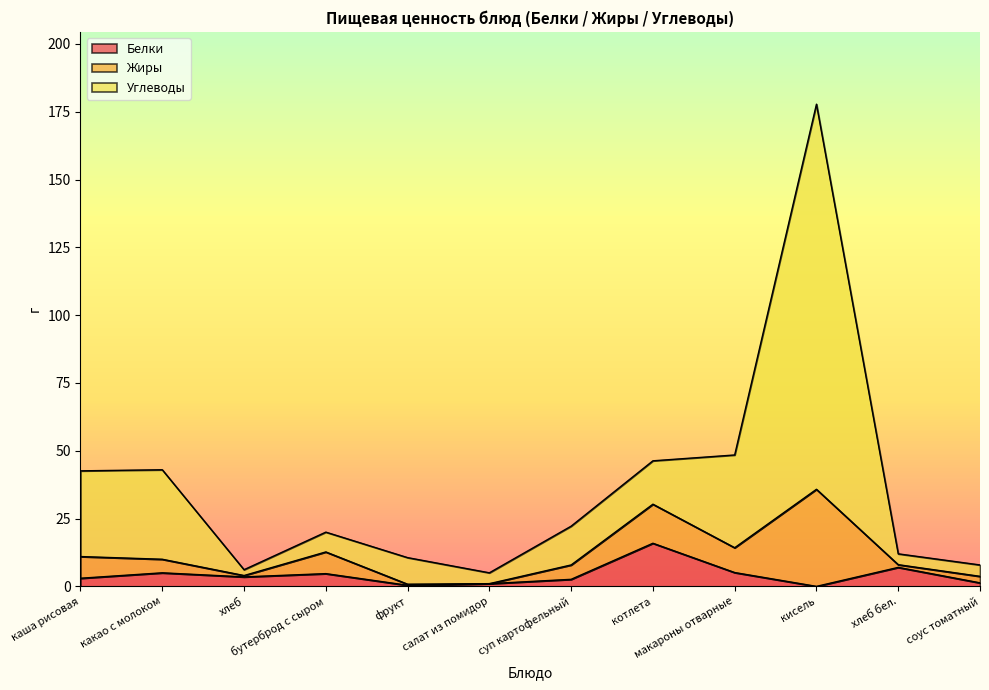

At which category is the sum across all series the highest?

кисель